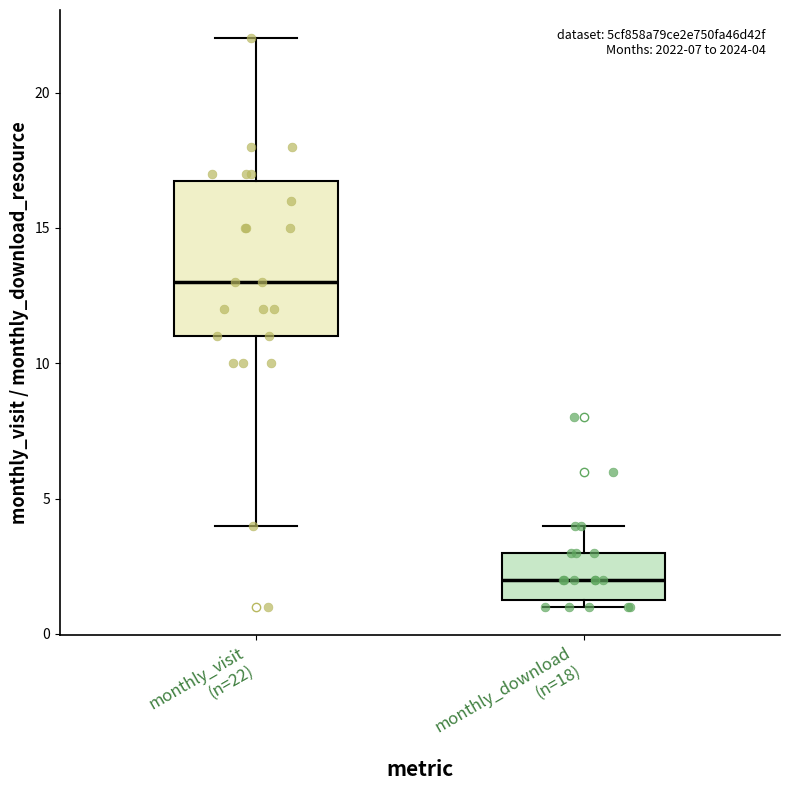

Which box is the tallest, from its lower edge to its upper edge?

monthly_visit (n=22)